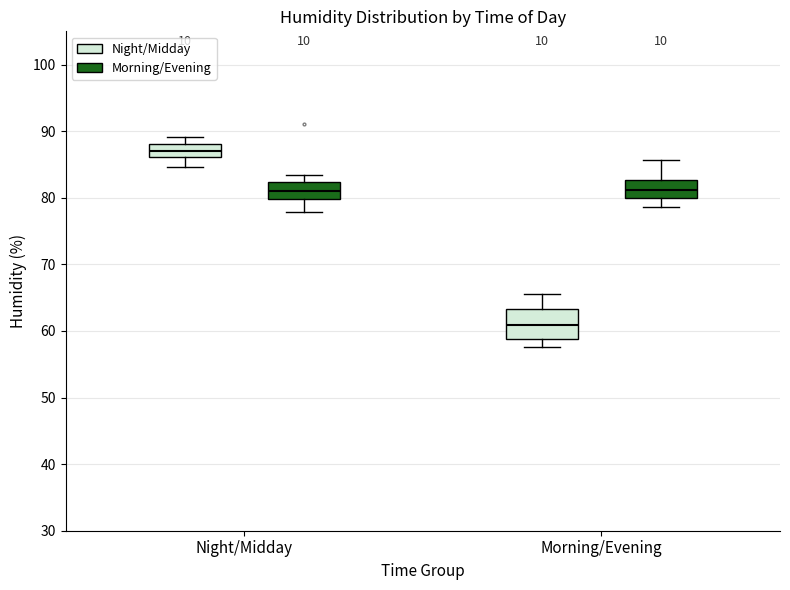

Where is the lower edge of the box for Night/Midday (Morning/Evening) on the y-axis? The values are not printed on the chart, so give them approximately, as read against the axis.

80